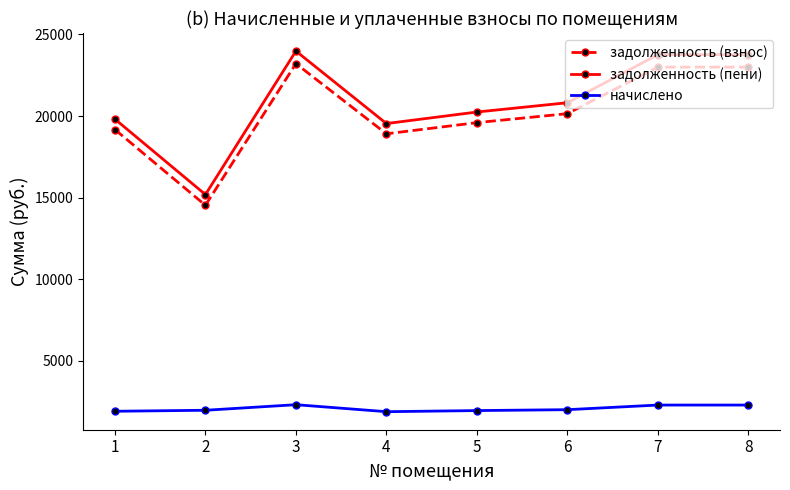

At how many categories does at least one series exceed 12868?

8